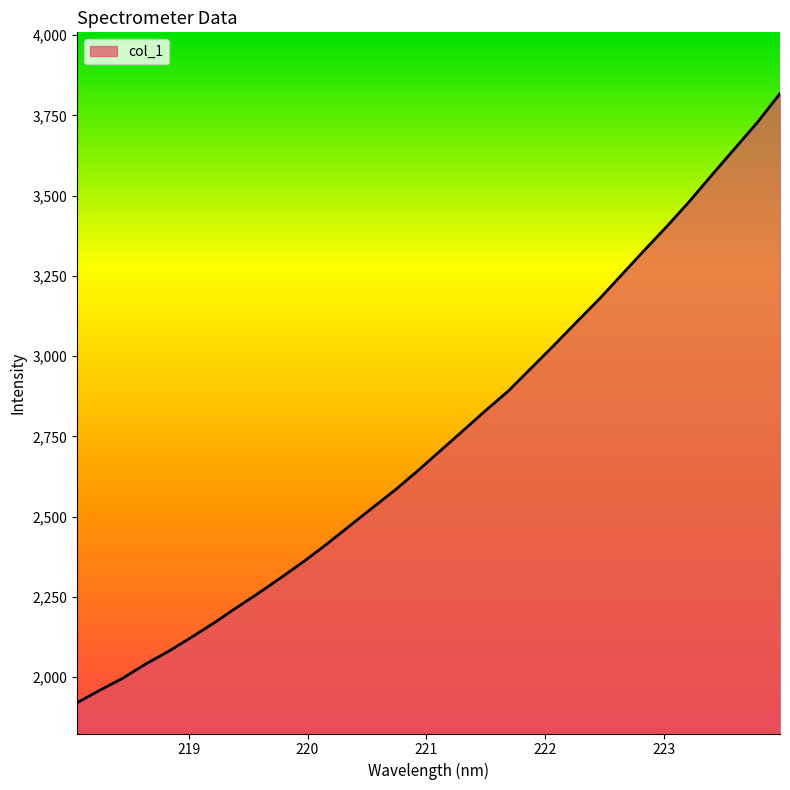

What is the maximum value shown in the chart?

3818.2